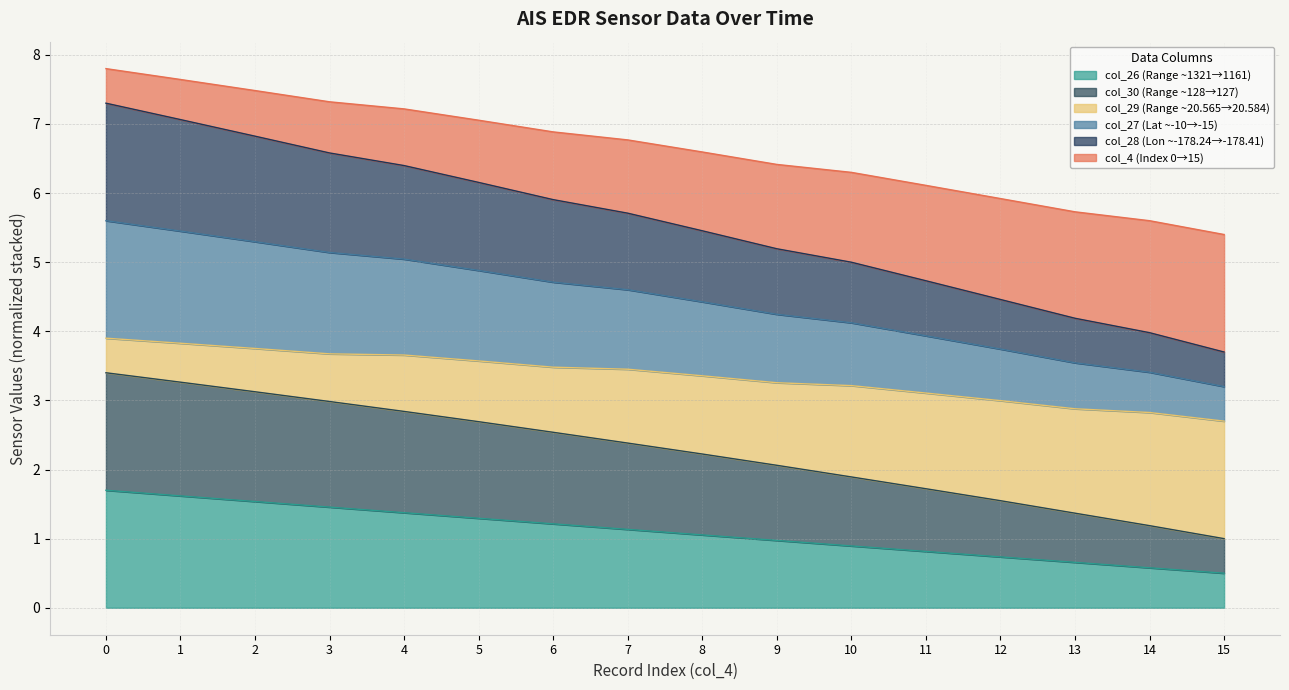

Does the chart have visible grid lines?

Yes